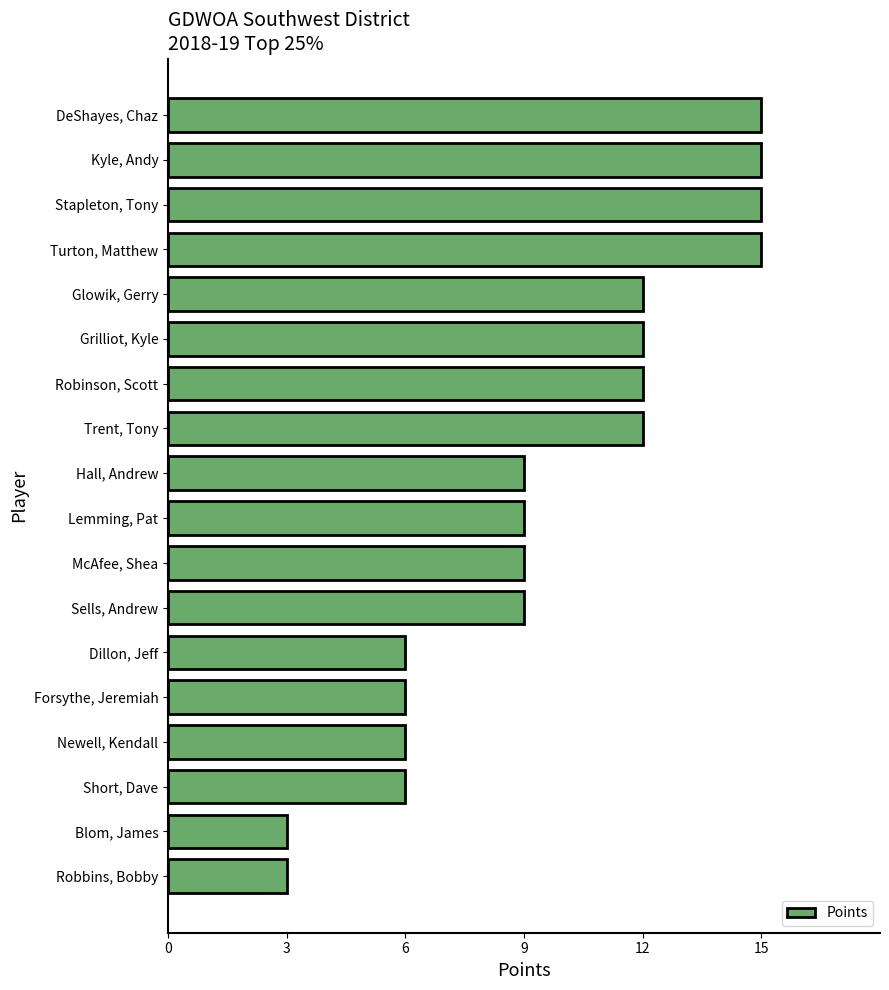

Which has a higher value, Hall, Andrew or Kyle, Andy?

Kyle, Andy